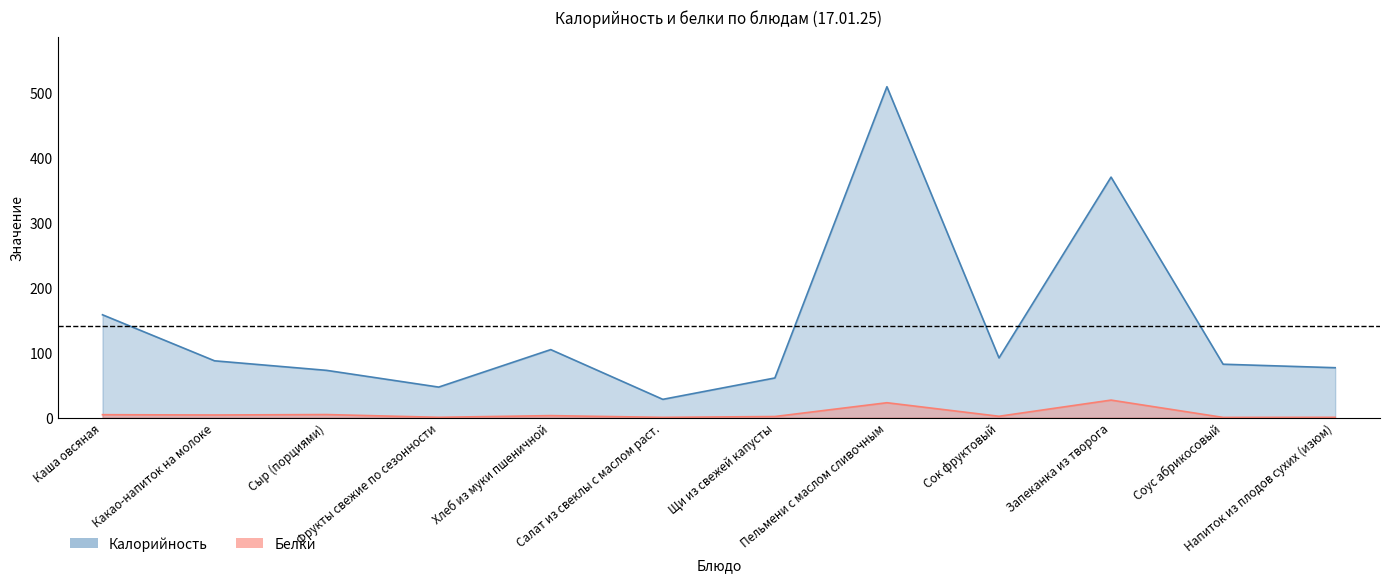

What is the label of the 10th point from the right?

Сыр (порциями)